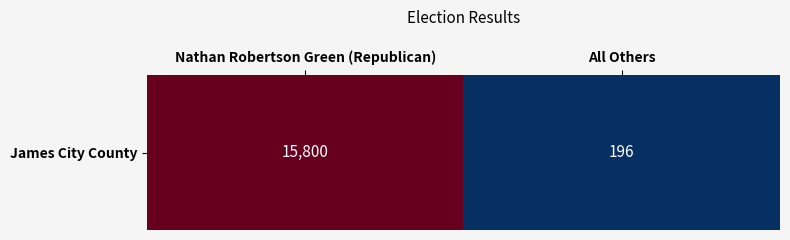

List the labels in order of value, largest first.

Nathan Robertson Green (Republican), All Others